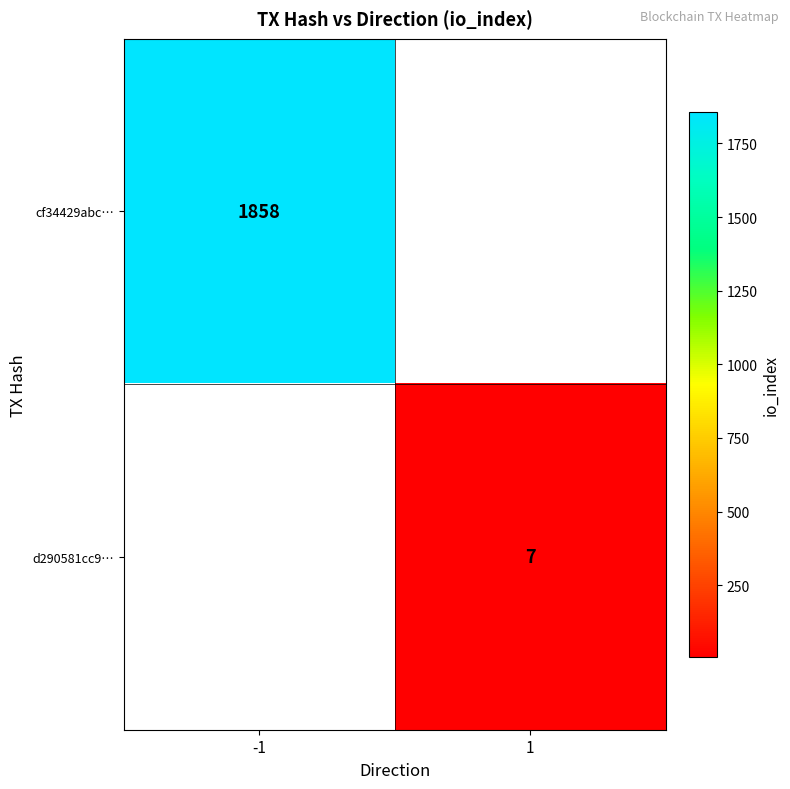

Is it true that cf34429abc… equals 1858 at -1?

True